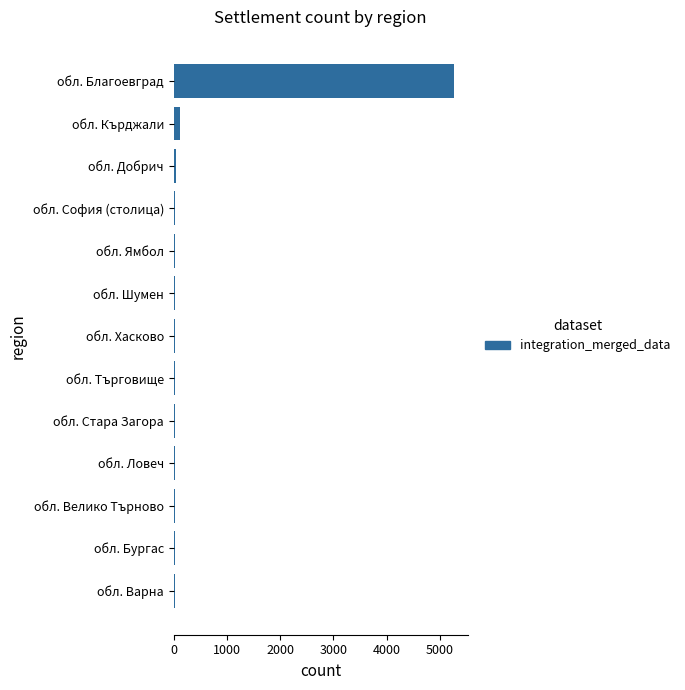

Are the bars horizontal?

Yes